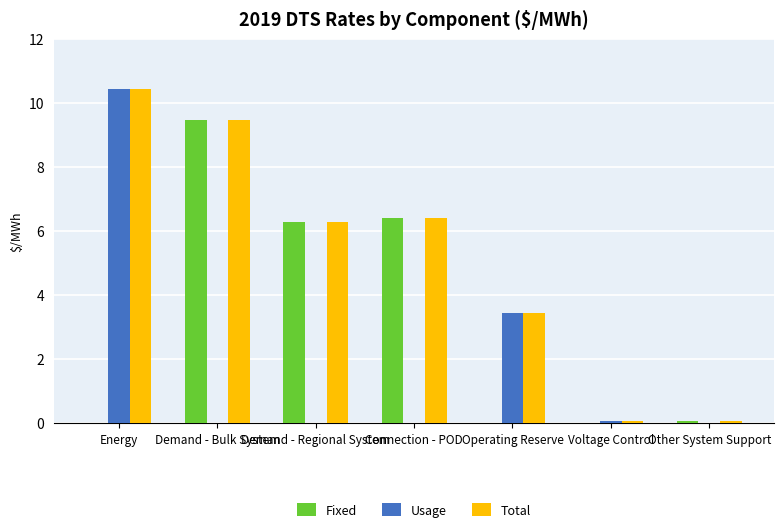

Reading left to right, transcribe all the data shown in this chart.

Fixed: Energy=0.0	Demand - Bulk System=9.5	Demand - Regional System=6.3	Connection - POD=6.4	Operating Reserve=0.0	Voltage Control=0.0	Other System Support=0.1
Usage: Energy=10.4	Demand - Bulk System=0.0	Demand - Regional System=0.0	Connection - POD=0.0	Operating Reserve=3.4	Voltage Control=0.1	Other System Support=0.0
Total: Energy=10.4	Demand - Bulk System=9.5	Demand - Regional System=6.3	Connection - POD=6.4	Operating Reserve=3.4	Voltage Control=0.1	Other System Support=0.1